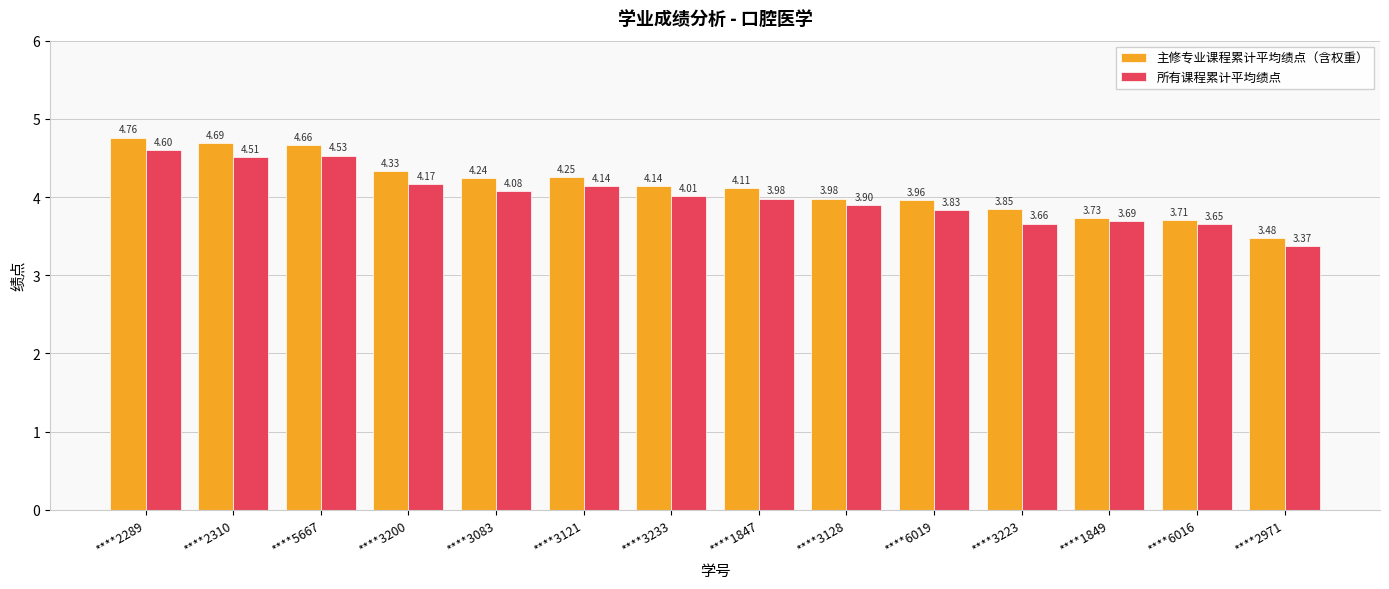

Does the chart contain any negative values?

No